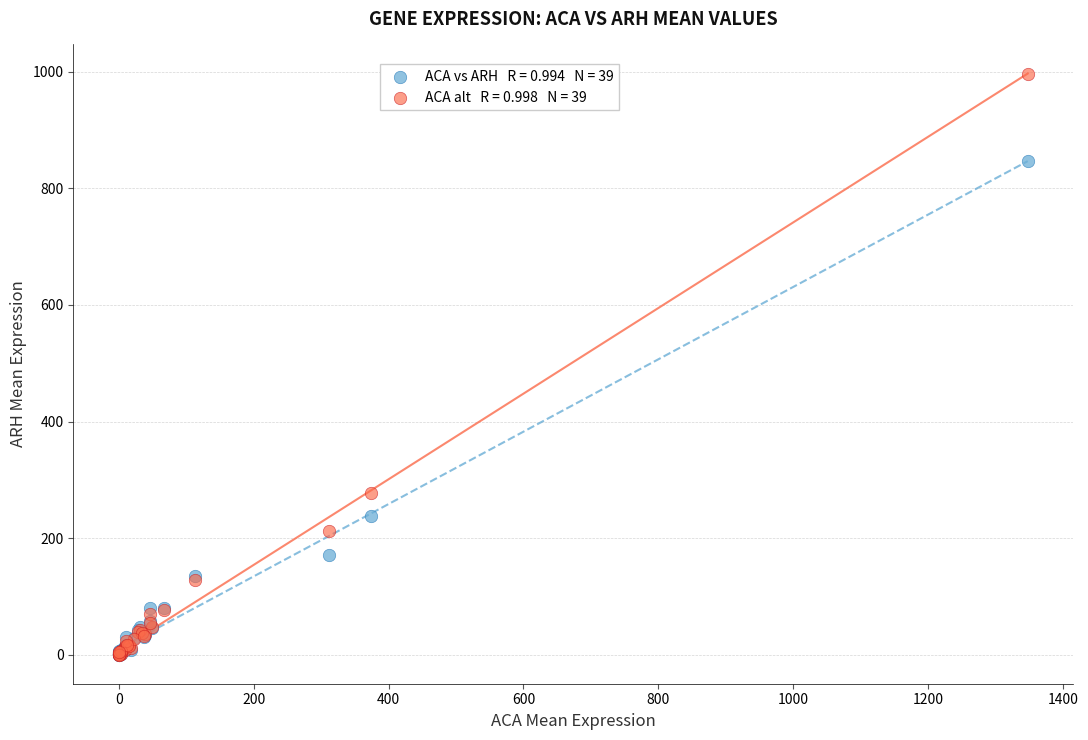

Across all series, what Y value is closest to 498?

278.1